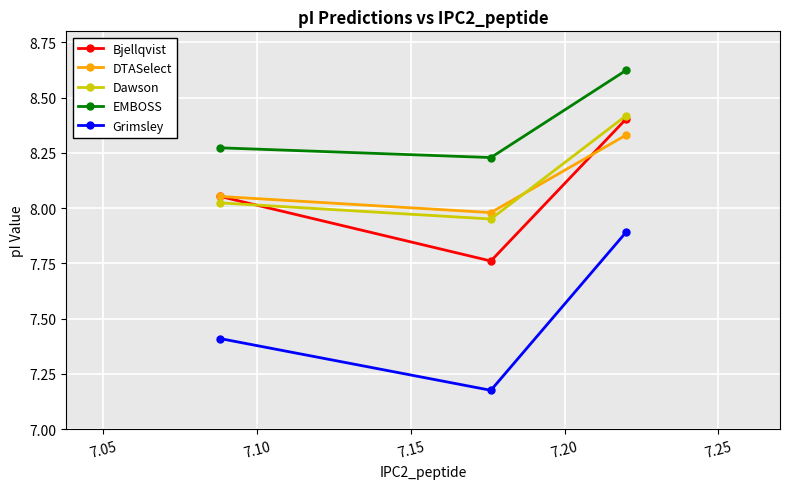

At how many categories does at least one series exceed 8?

3